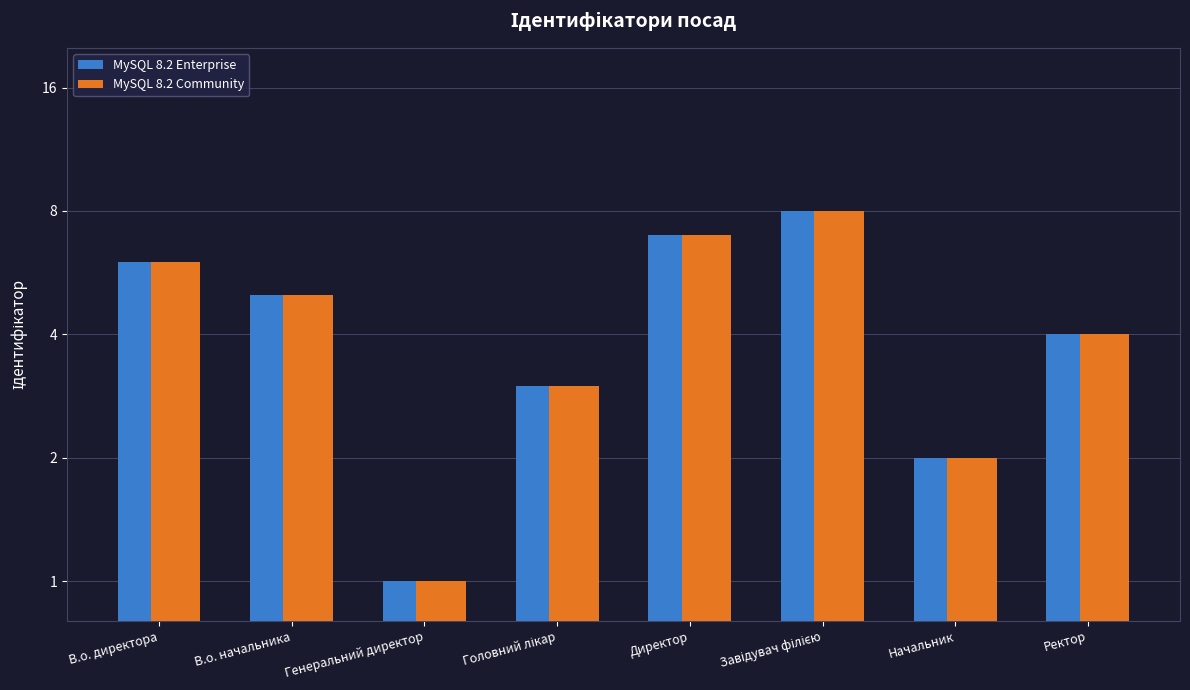

The MySQL 8.2 Enterprise series shows 4 at Директор. True or false?

False